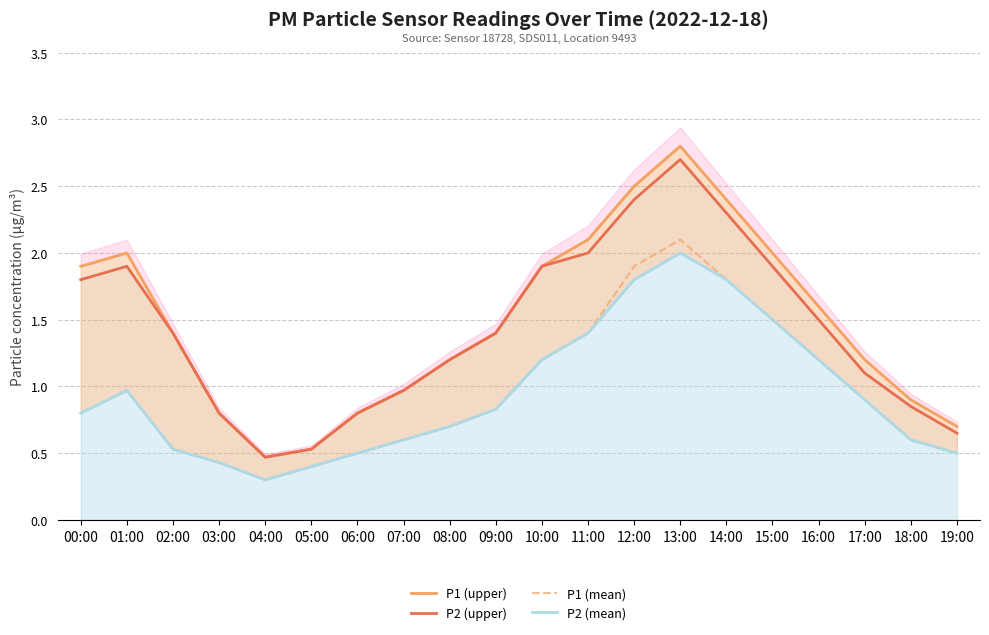

At which label does P1 (upper) reach its peak?

13:00